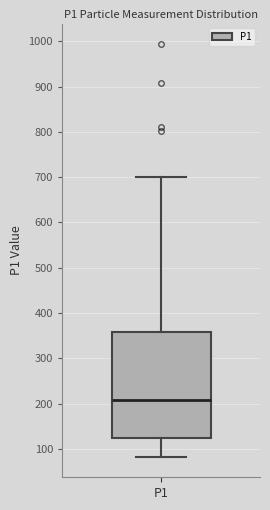

Transcribe this box plot: give where the median line is, the range the box spans, and where the two whiskers end, as read against the y-axis. The values are not printed on the chart, so give them approximately, as read against the axis.

median 210, box 120 to 360, whiskers 80 to 700